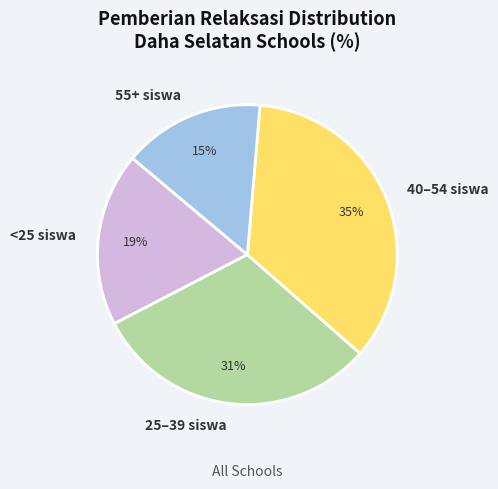

Which category has the smallest portion of the pie?

55+ siswa